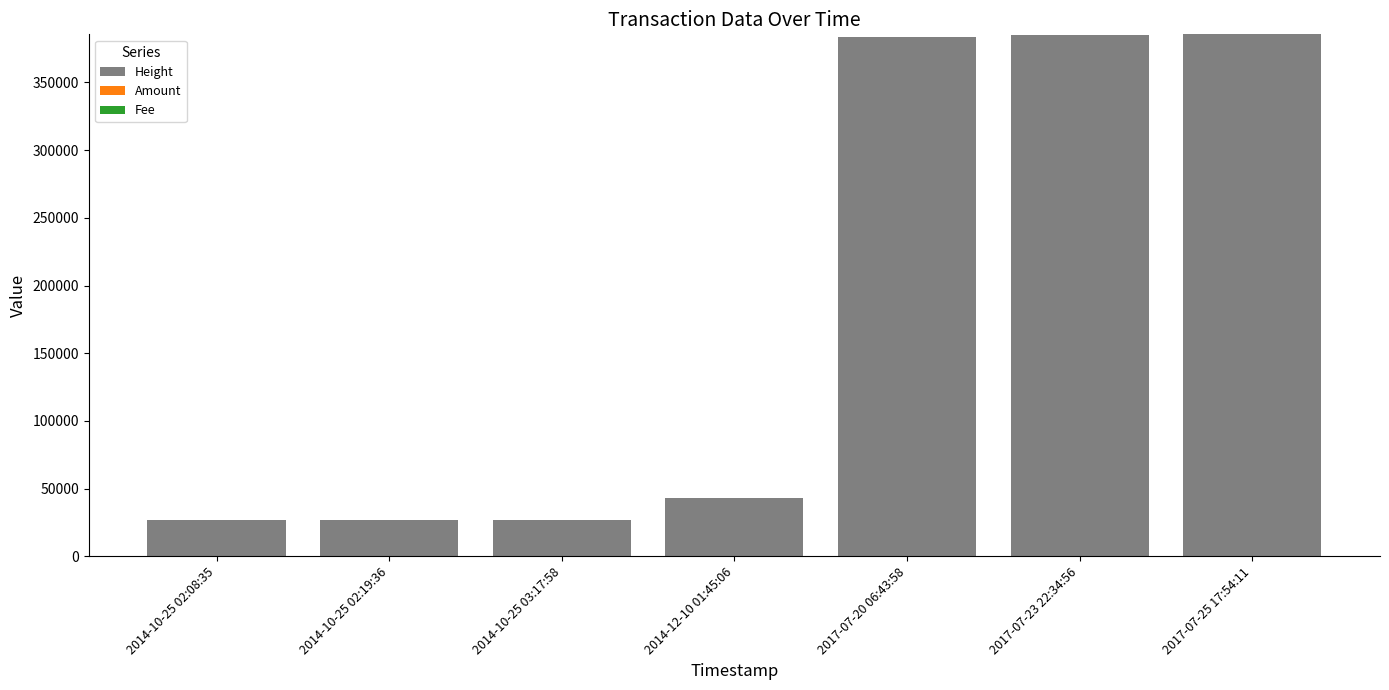

What is the maximum value for Height?

385547